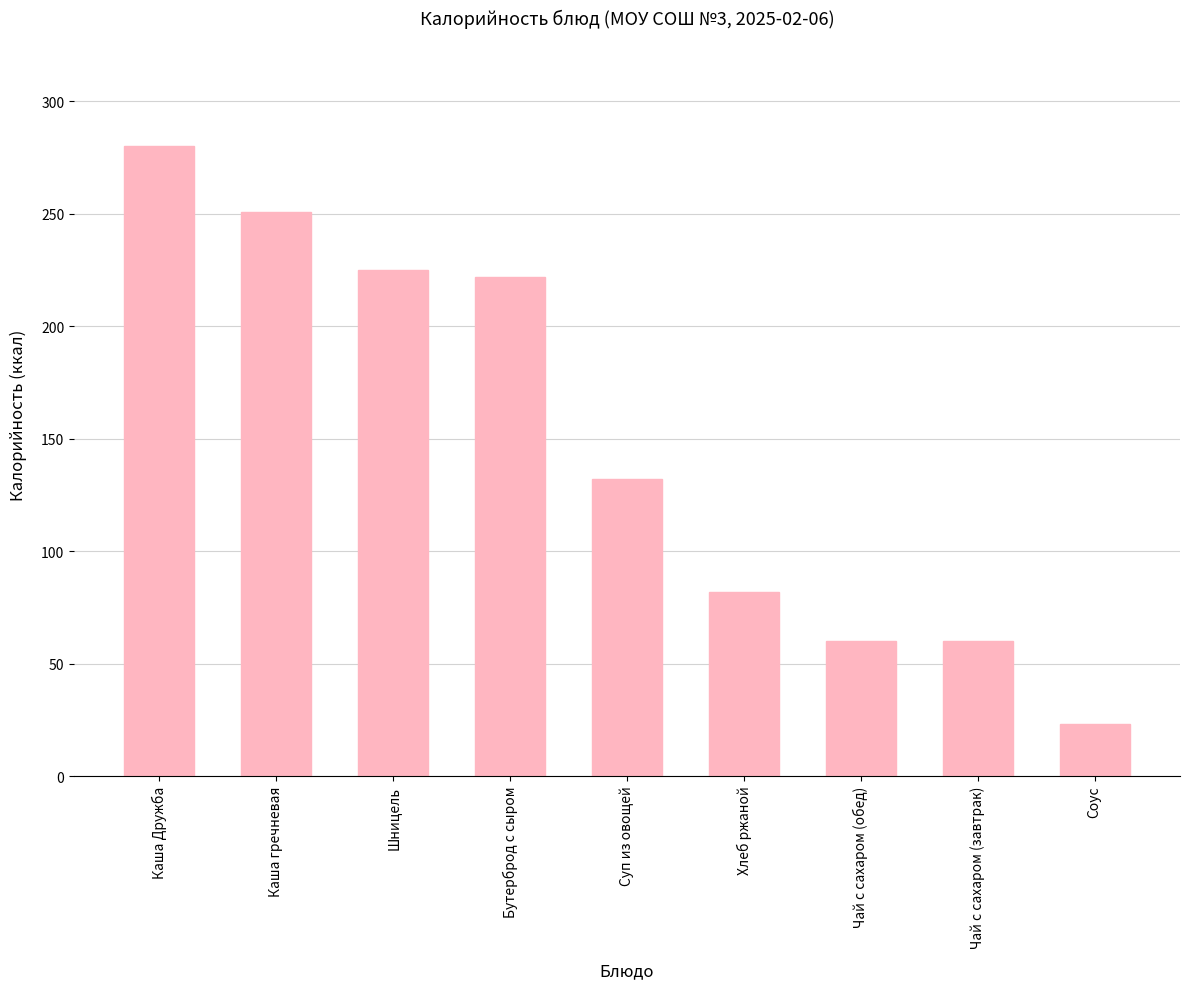

What is the change in value from Суп из овощей to Чай с сахаром (завтрак)?

-72